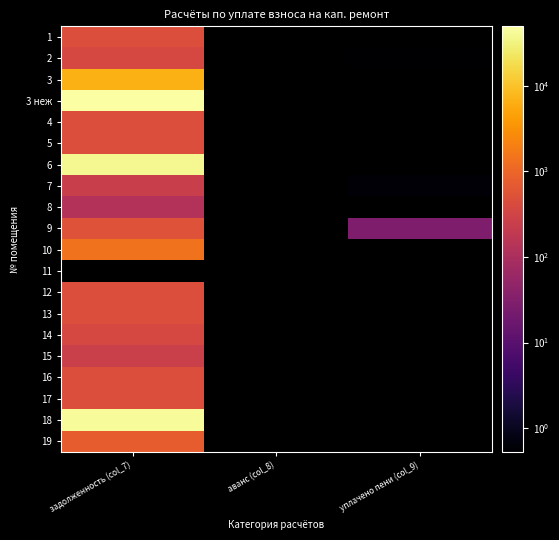

Reading left to right, transcribe all the data shown in this chart.

1: задолженность (col_7)=468.3	аванс (col_8)=0.0	уплачено пени (col_9)=0.0
2: задолженность (col_7)=367.7	аванс (col_8)=0.0	уплачено пени (col_9)=0.5
3: задолженность (col_7)=6623.5	аванс (col_8)=0.0	уплачено пени (col_9)=0.0
3 неж: задолженность (col_7)=49604.4	аванс (col_8)=0.0	уплачено пени (col_9)=0.0
4: задолженность (col_7)=467.6	аванс (col_8)=0.0	уплачено пени (col_9)=0.0
5: задолженность (col_7)=468.3	аванс (col_8)=0.0	уплачено пени (col_9)=0.0
6: задолженность (col_7)=38911.4	аванс (col_8)=0.0	уплачено пени (col_9)=0.0
7: задолженность (col_7)=253.2	аванс (col_8)=0.0	уплачено пени (col_9)=0.6
8: задолженность (col_7)=129.5	аванс (col_8)=0.0	уплачено пени (col_9)=0.0
9: задолженность (col_7)=532.3	аванс (col_8)=0.0	уплачено пени (col_9)=27.6
10: задолженность (col_7)=1430.6	аванс (col_8)=0.0	уплачено пени (col_9)=0.0
11: задолженность (col_7)=0.0	аванс (col_8)=0.0	уплачено пени (col_9)=0.0
12: задолженность (col_7)=463.1	аванс (col_8)=0.0	уплачено пени (col_9)=0.0
13: задолженность (col_7)=466.1	аванс (col_8)=0.0	уплачено пени (col_9)=0.0
14: задолженность (col_7)=364.1	аванс (col_8)=0.0	уплачено пени (col_9)=0.0
15: задолженность (col_7)=257.6	аванс (col_8)=0.0	уплачено пени (col_9)=0.0
16: задолженность (col_7)=464.6	аванс (col_8)=0.0	уплачено пени (col_9)=0.0
17: задолженность (col_7)=468.3	аванс (col_8)=0.0	уплачено пени (col_9)=0.0
18: задолженность (col_7)=42222.1	аванс (col_8)=0.0	уплачено пени (col_9)=0.0
19: задолженность (col_7)=771.5	аванс (col_8)=0.0	уплачено пени (col_9)=0.0